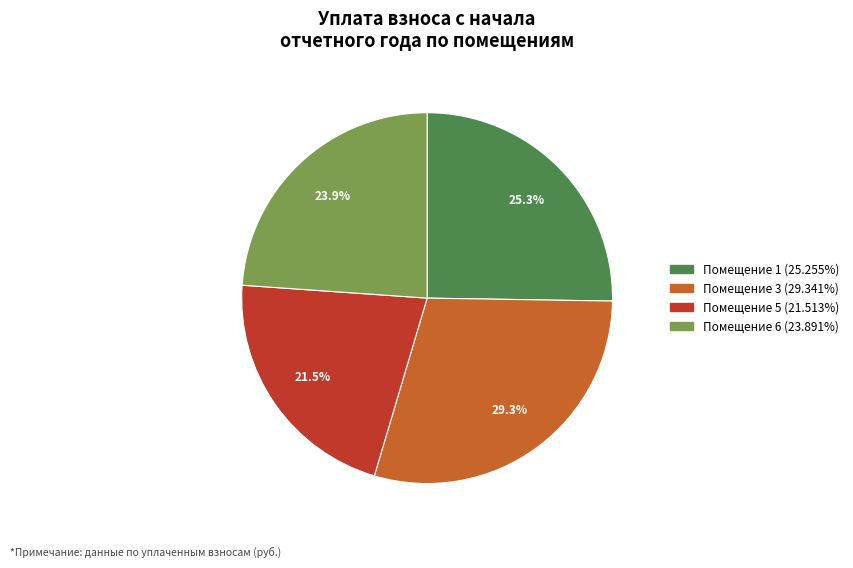

Is there a majority slice in this chart?

No